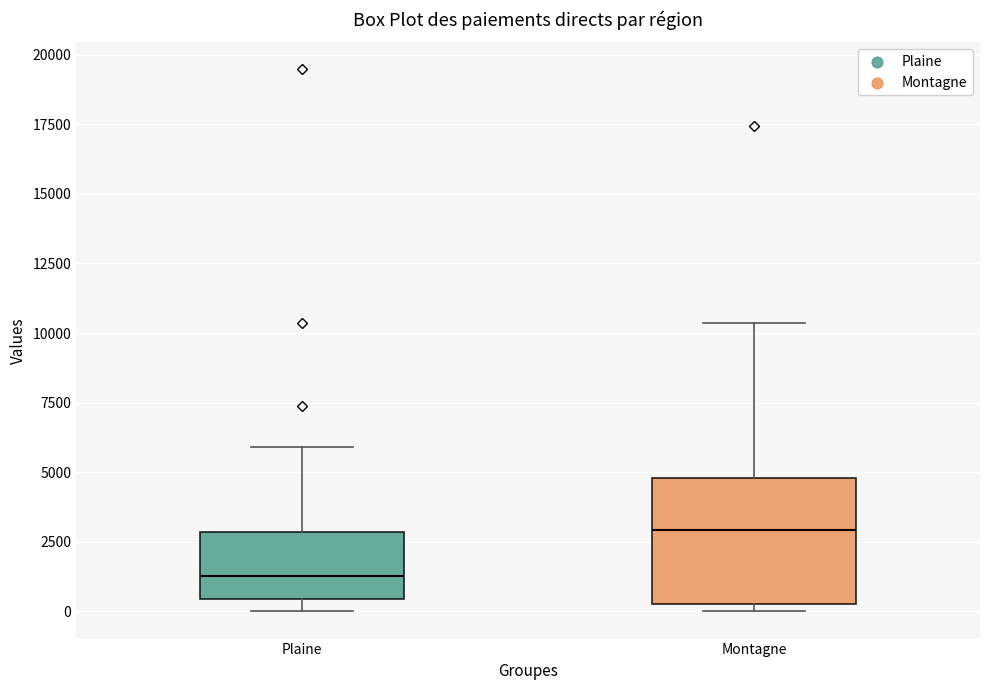

Reading left to right, transcribe this box plot: for each box, give where its median line is, the range the box spans, and where its two whiskers end, as read against the y-axis. The values are not printed on the chart, so give them approximately, as read against the axis.

Plaine: median 1500, box 500 to 3000, whiskers 0 to 6000
Montagne: median 3000, box 500 to 5000, whiskers 0 to 10500